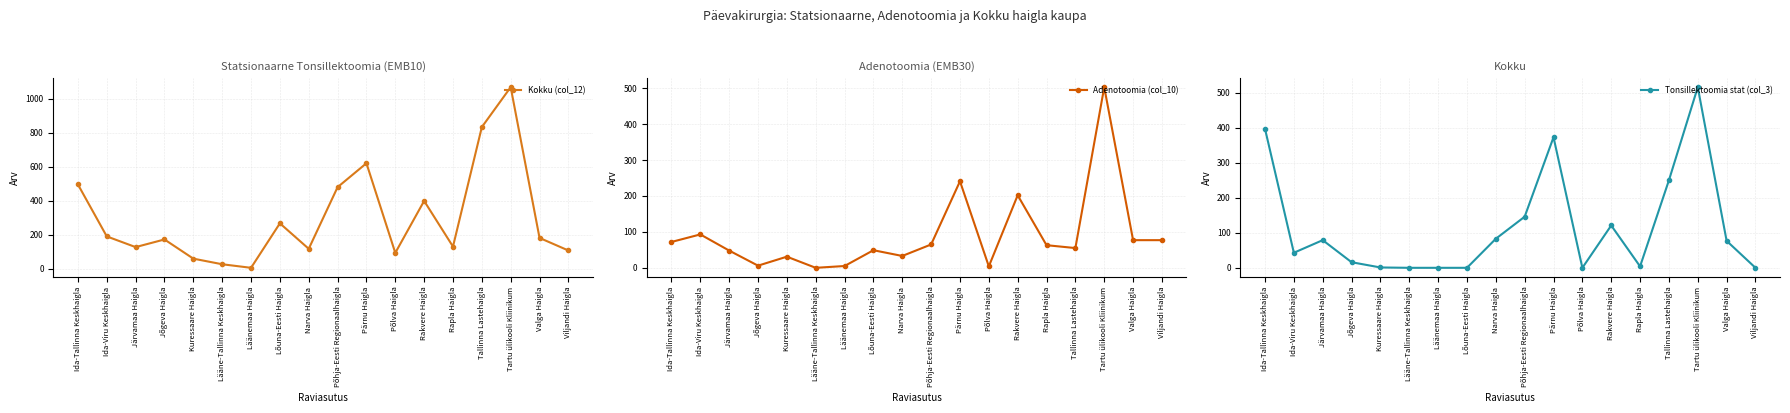

How many lines are shown in the chart?

3